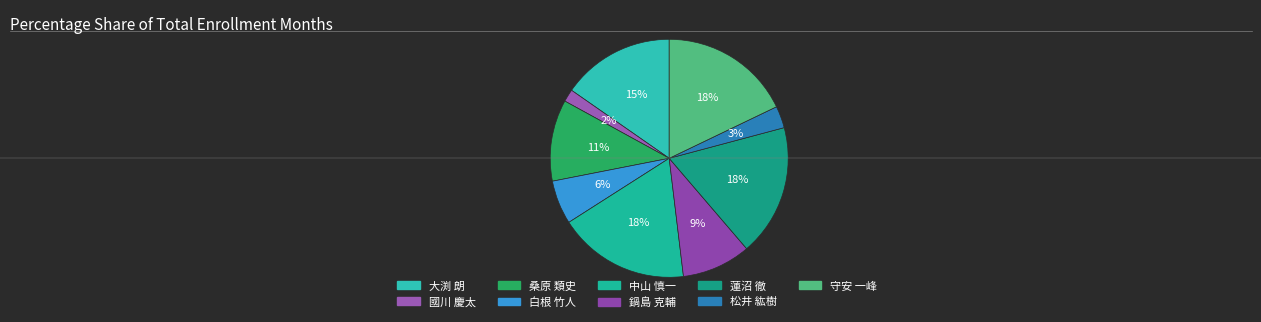

What is the total percentage of 鍋島 克輔 and 白根 竹人?

15.3%